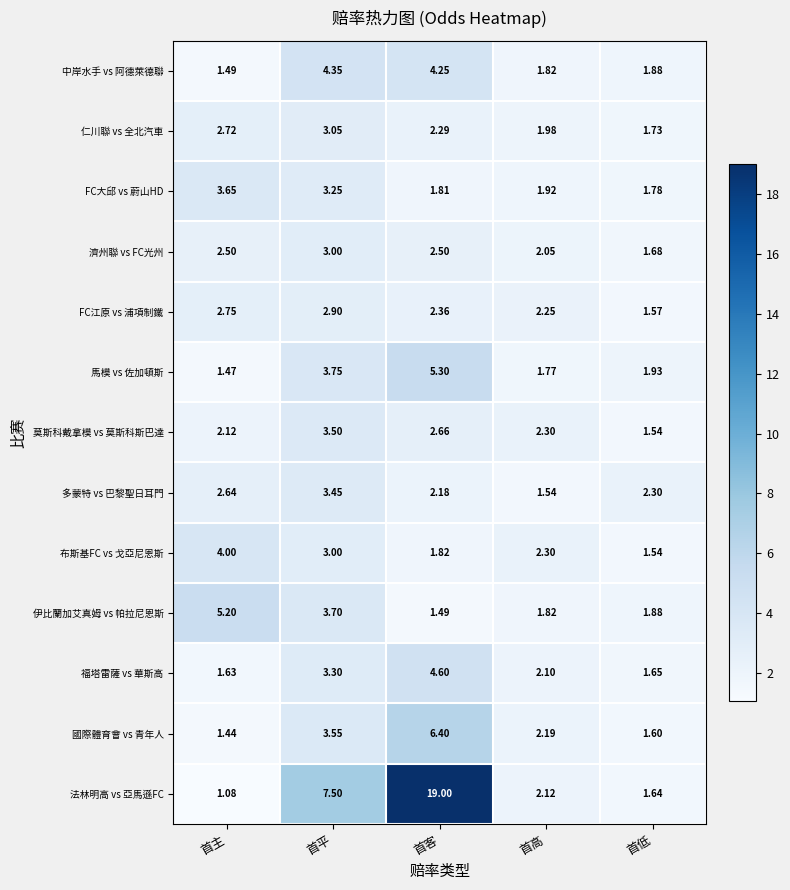

Which series has the largest total across all categories?

法林明高 vs 亞馬遜FC